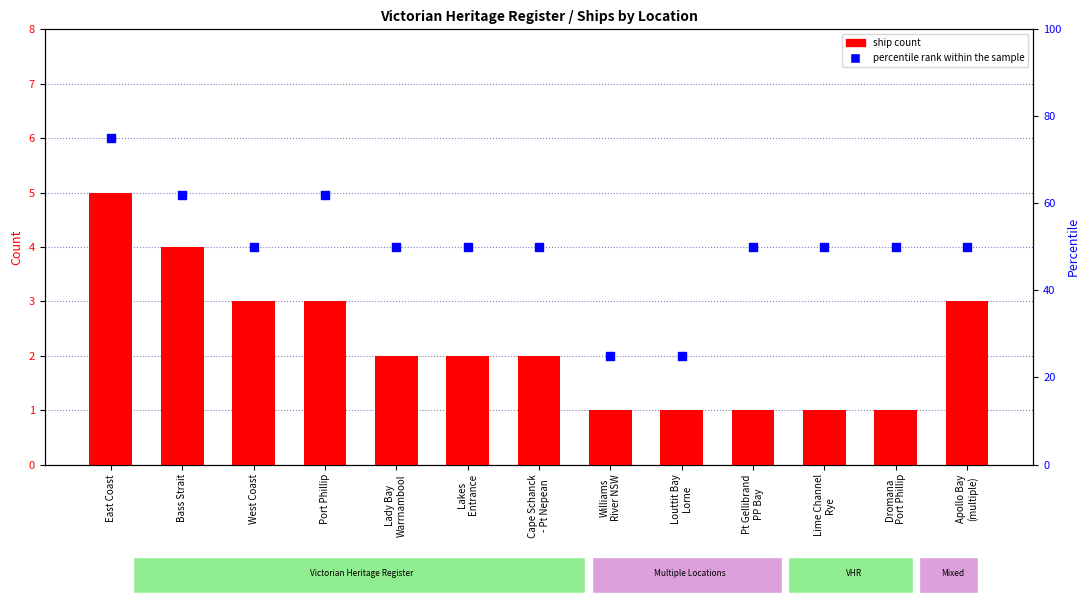

What is the total value across all series at Port Phillip?

65